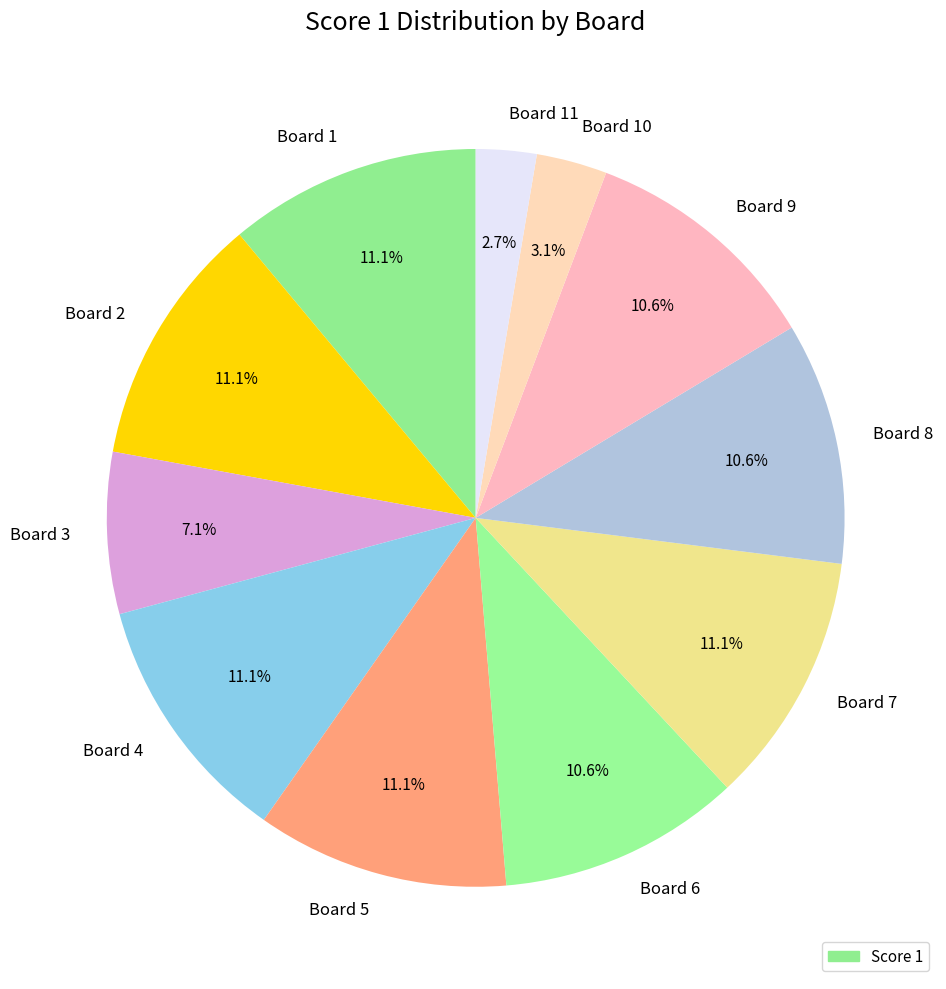

Does any single category account for the majority?

No